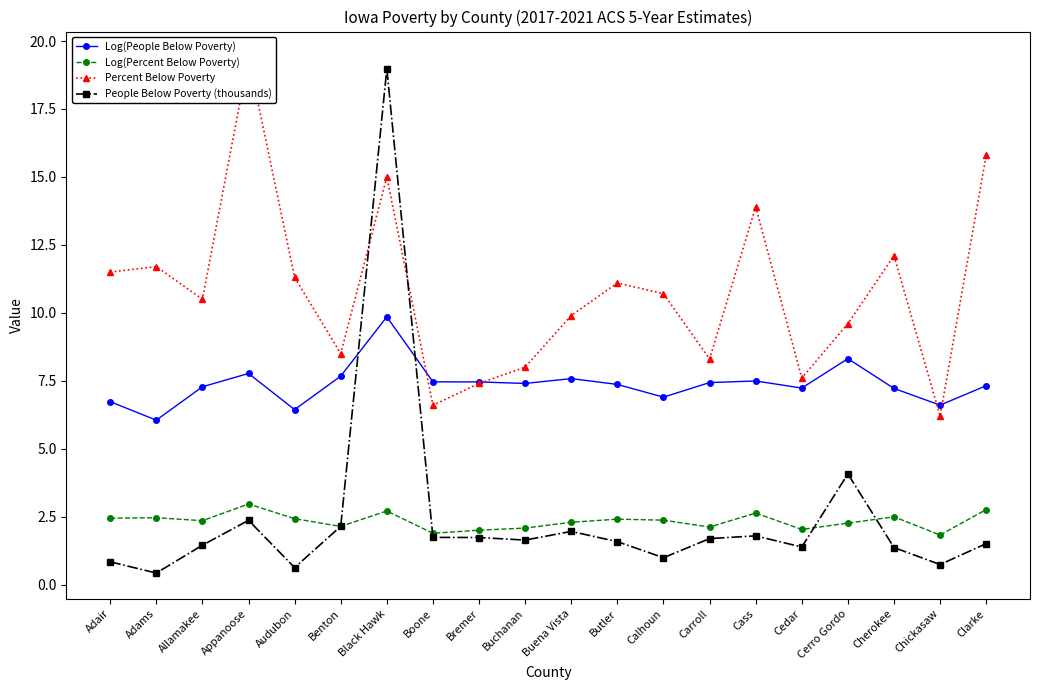

Which series changed the most between Benton and Buena Vista?

Percent Below Poverty